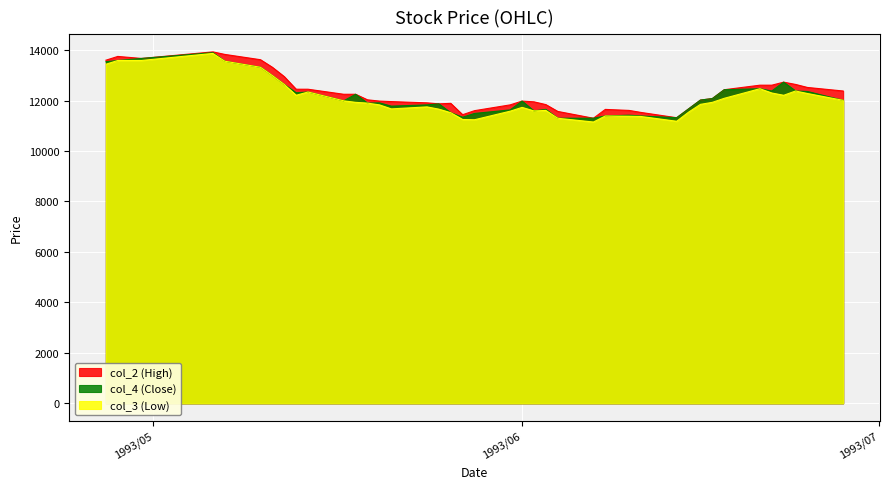

Which series has the largest total across all categories?

col_2 (High)